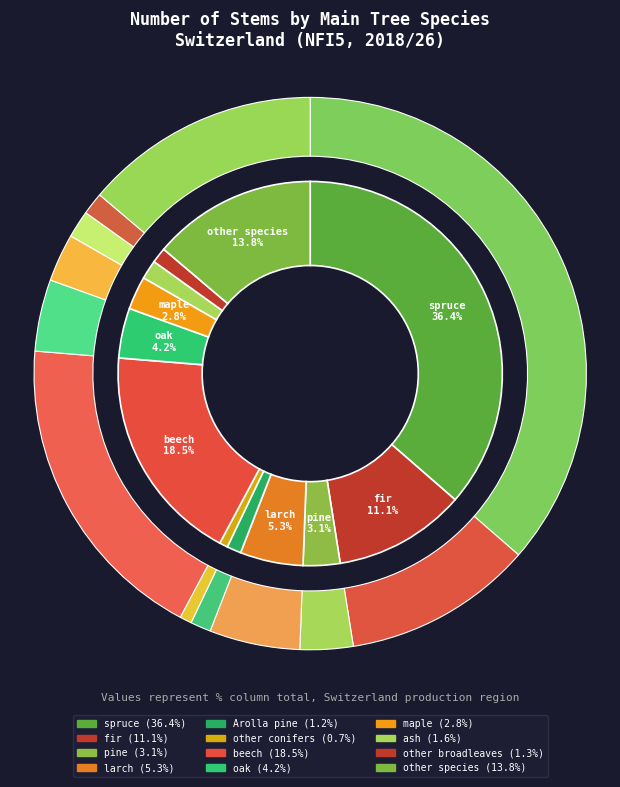

To the nearest percent, what is the difference between the largest and smallest slice percentages?

36%